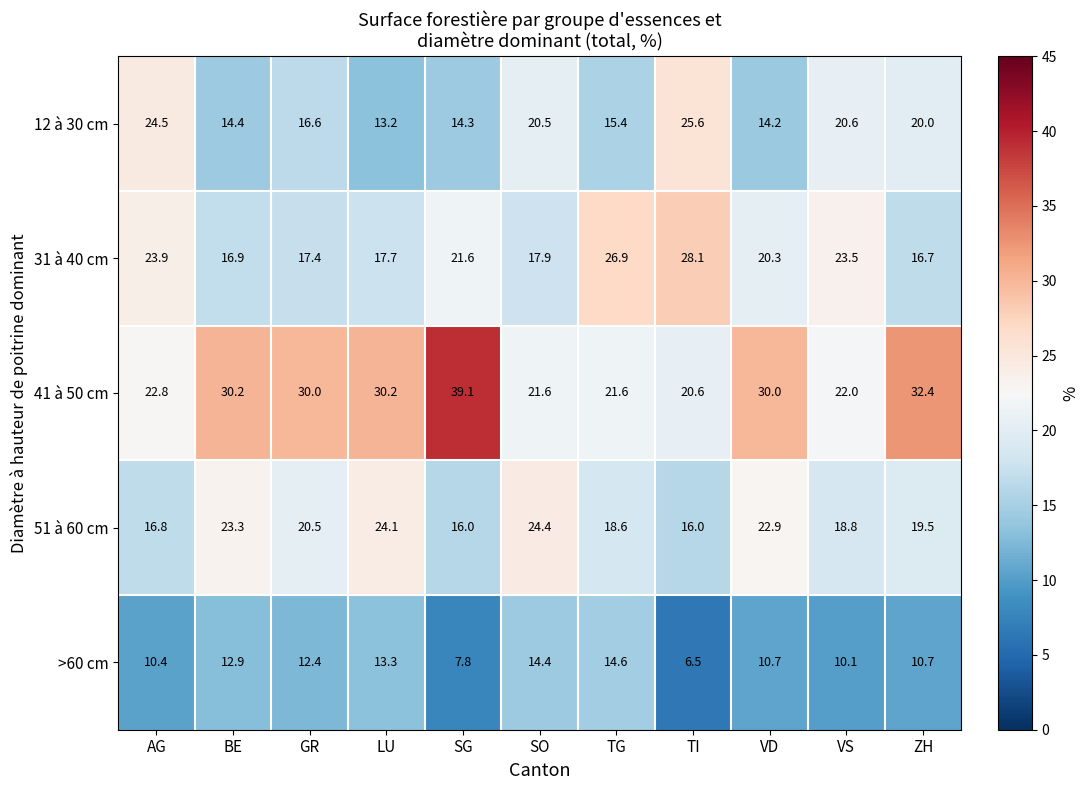

The value of 31 à 40 cm at GR is 8.8. True or false?

False